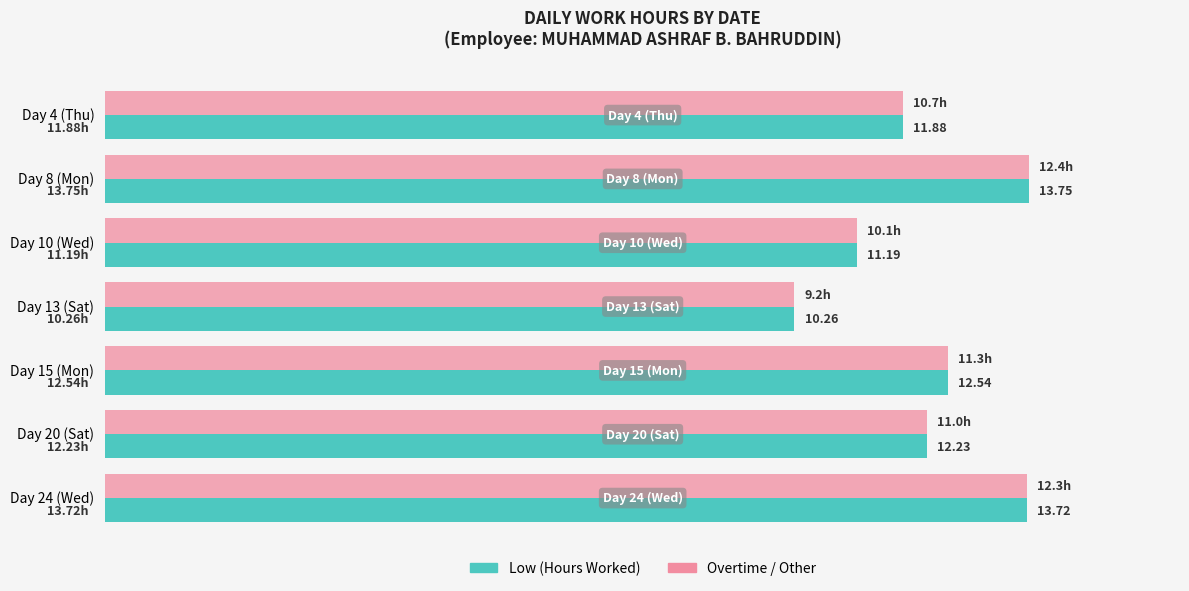

At which category is the sum across all series the highest?

Day 8 (Mon)